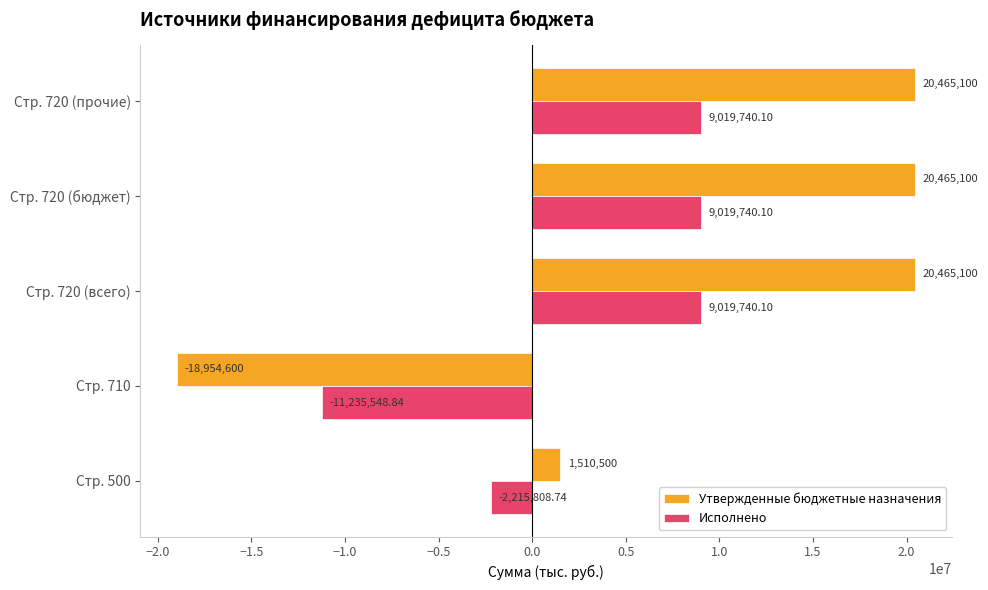

What is the sum of the Утвержденные бюджетные назначения values at Стр. 500 and Стр. 720 (всего)?

21975600.0